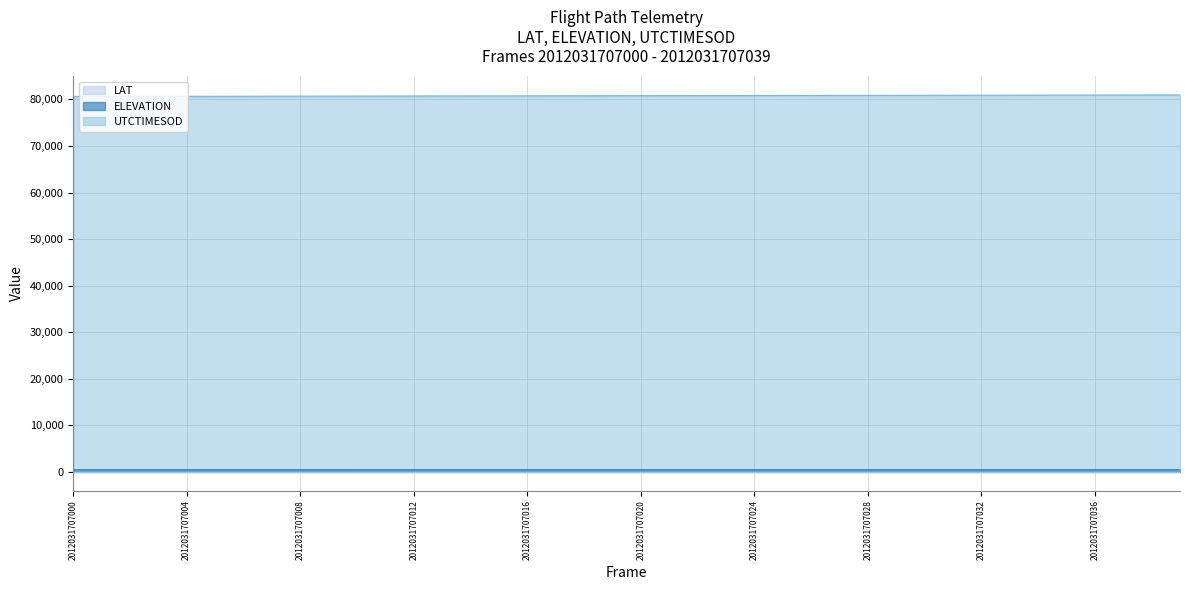

Rank the series by their maximum value, from lowest to highest.

LAT, ELEVATION, UTCTIMESOD